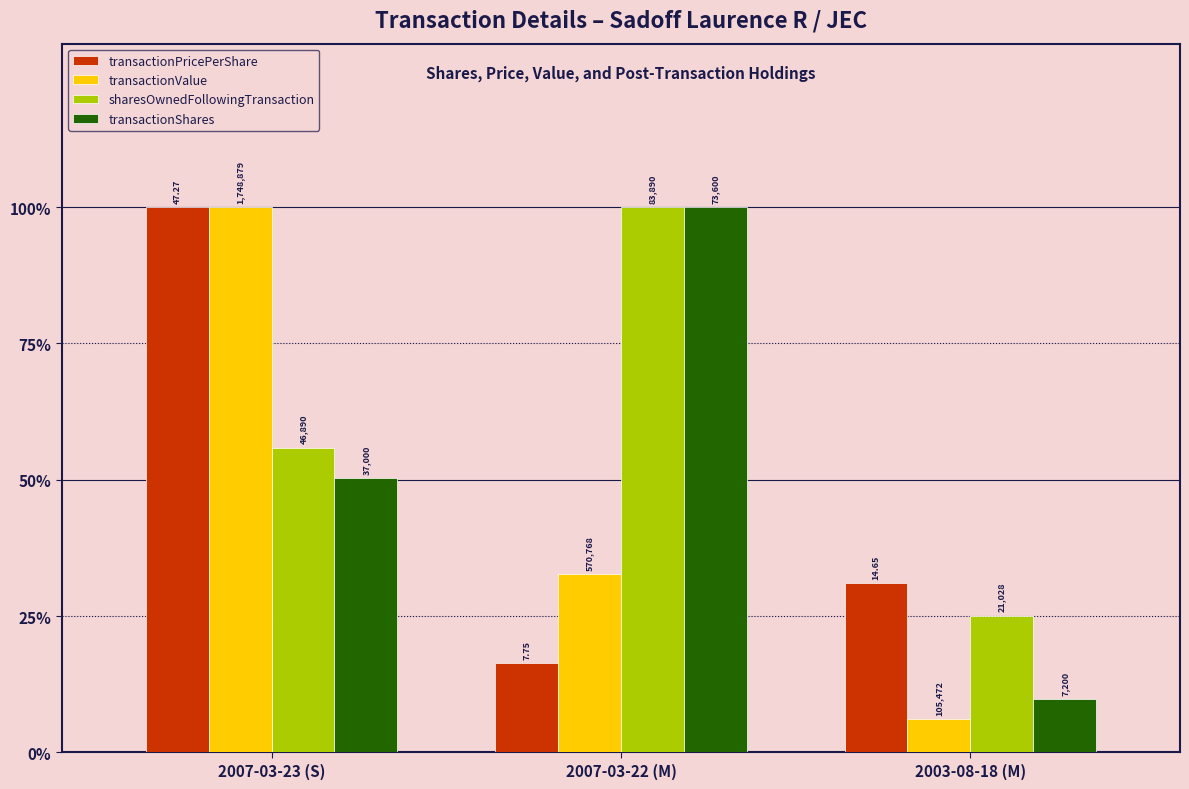

What are all the series names shown in the legend?

transactionPricePerShare, transactionValue, sharesOwnedFollowingTransaction, transactionShares